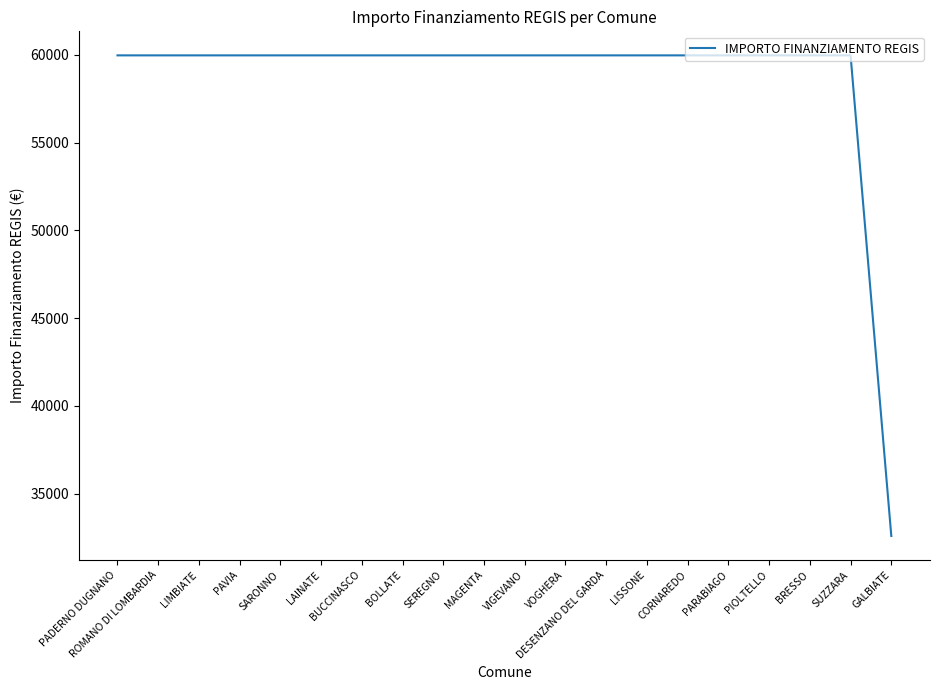

What is the difference between the maximum and minimum values?

27377